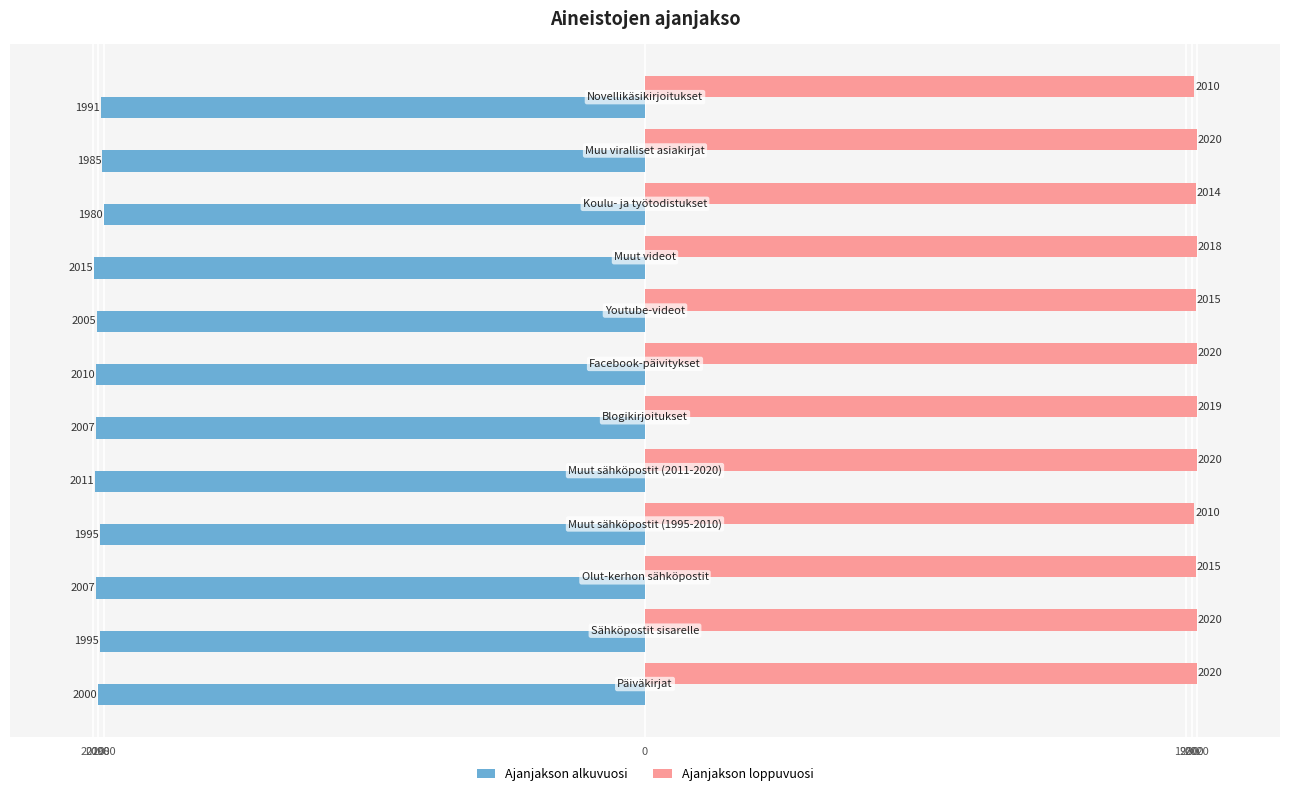

What are all the series names shown in the legend?

Ajanjakson alkuvuosi, Ajanjakson loppuvuosi